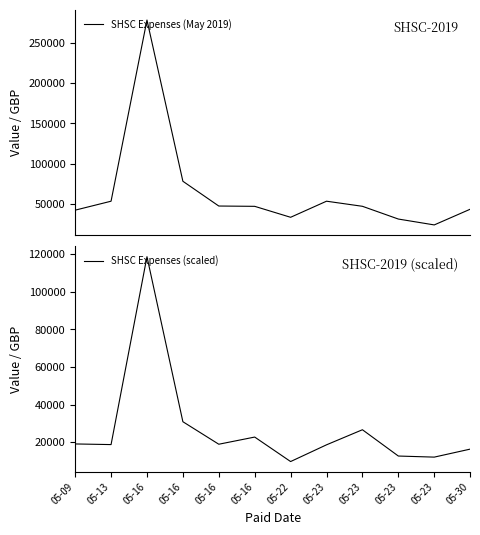

List the series in order of their overall mean, lowest first.

SHSC Expenses (scaled), SHSC Expenses (May 2019)